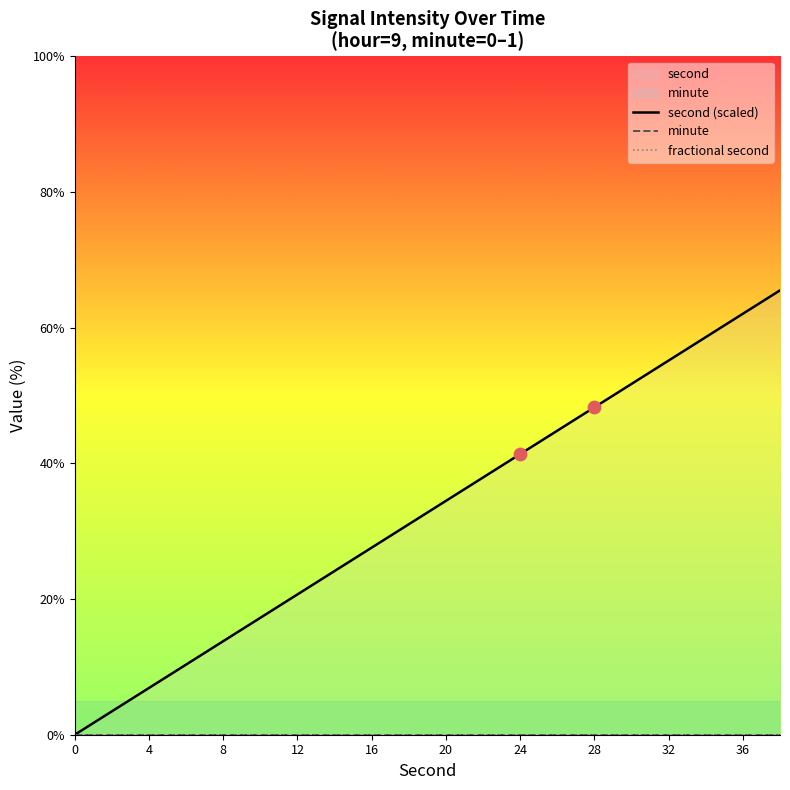

At how many categories does at least one series exceed 63?

1